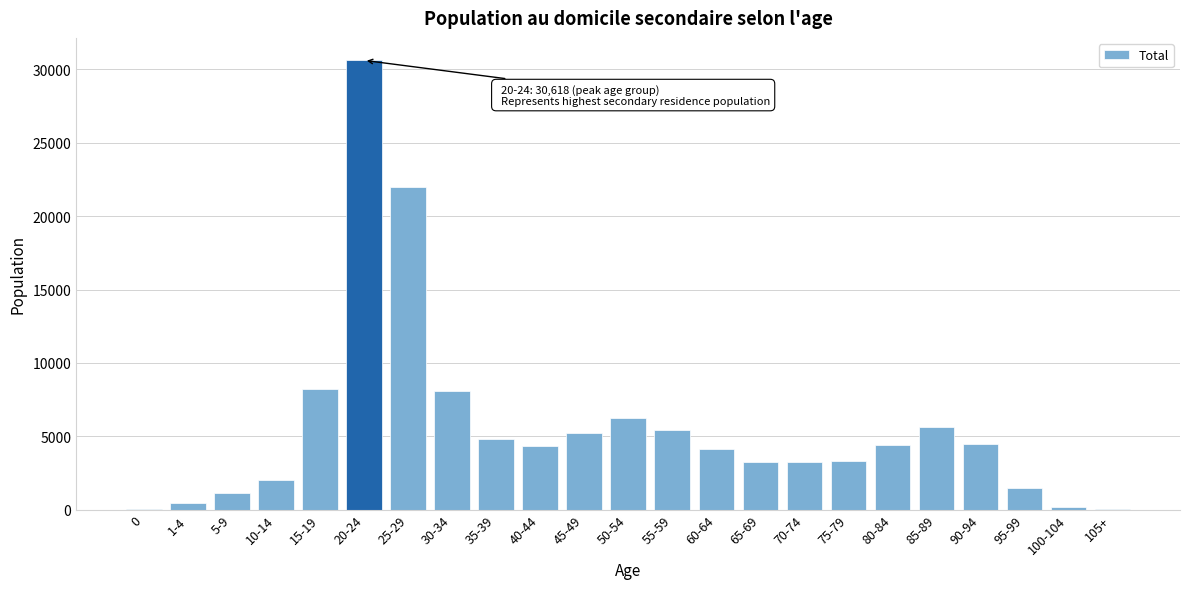

What is the greatest value displayed?

30618